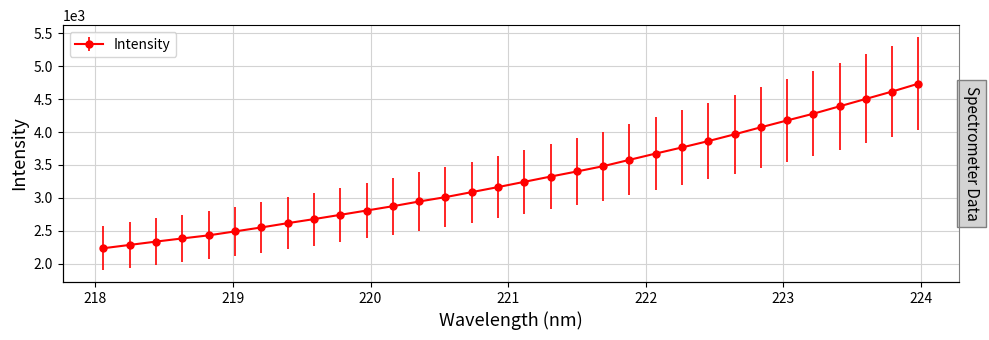

Which has a higher value, 220.3533 or 220.7354?

220.7354